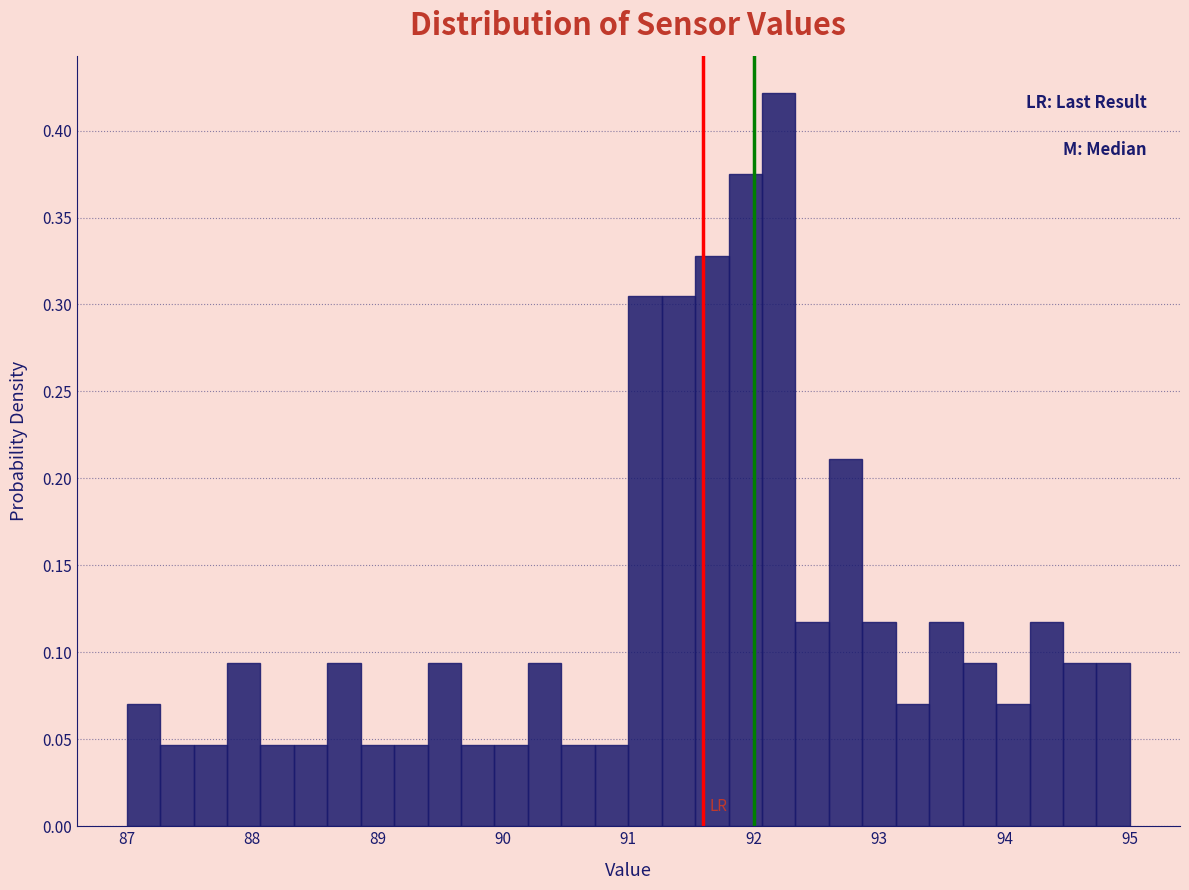

Around what value on the x-axis is the tallest bar? Give the approximate position of its centre, as read against the axis.

92.2